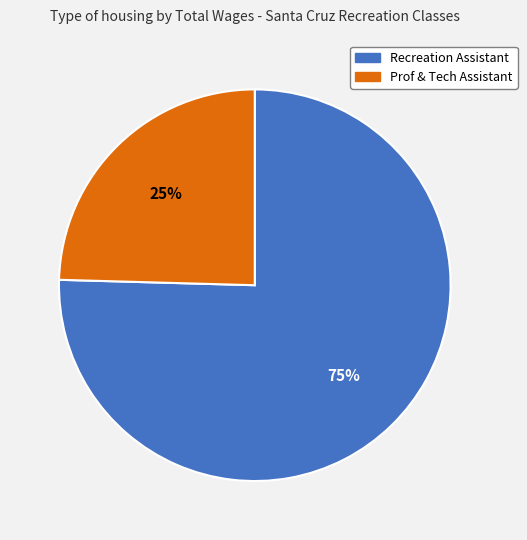

Is it true that Recreation Assistant is 84% of the pie?

False